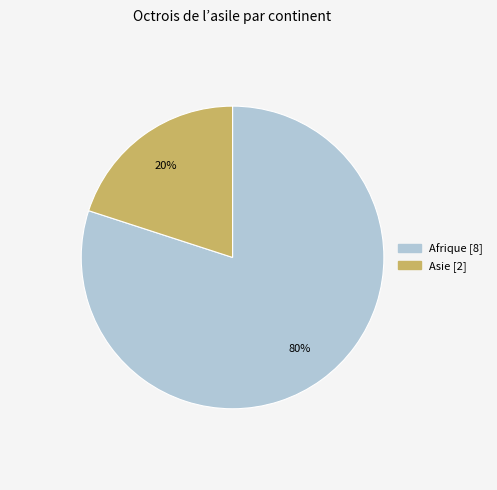

To the nearest percent, what is the average slice percentage?

50%